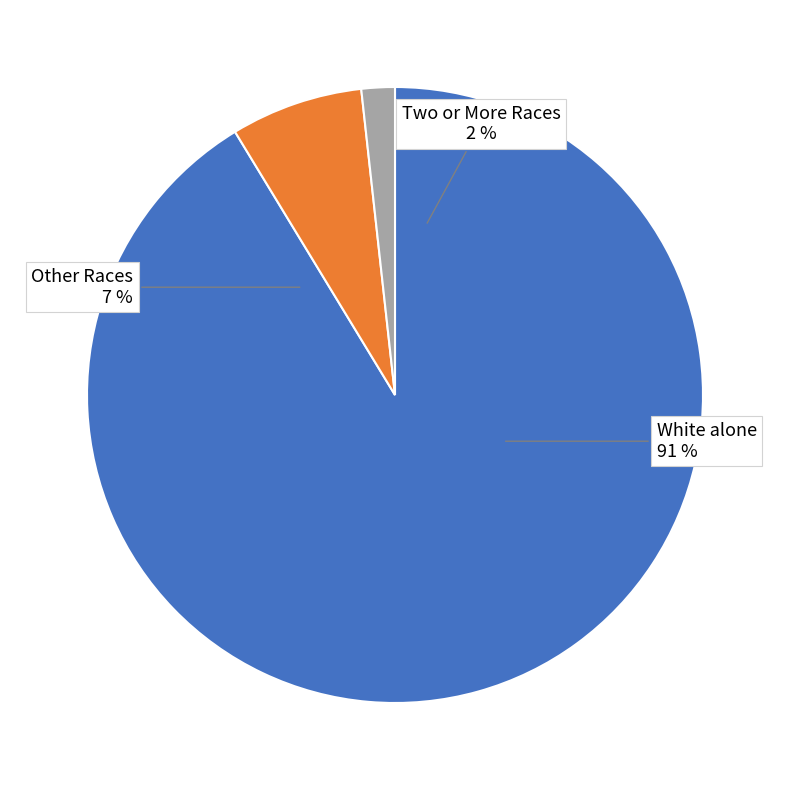

Combined, do White alone and Native Hawaiian and Other Pacific Islander account for over 50%?

Yes